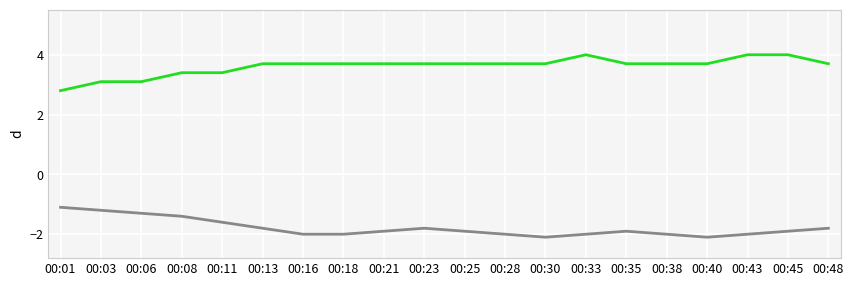

What is the spread (max minus min) of values at 00:21?

5.6